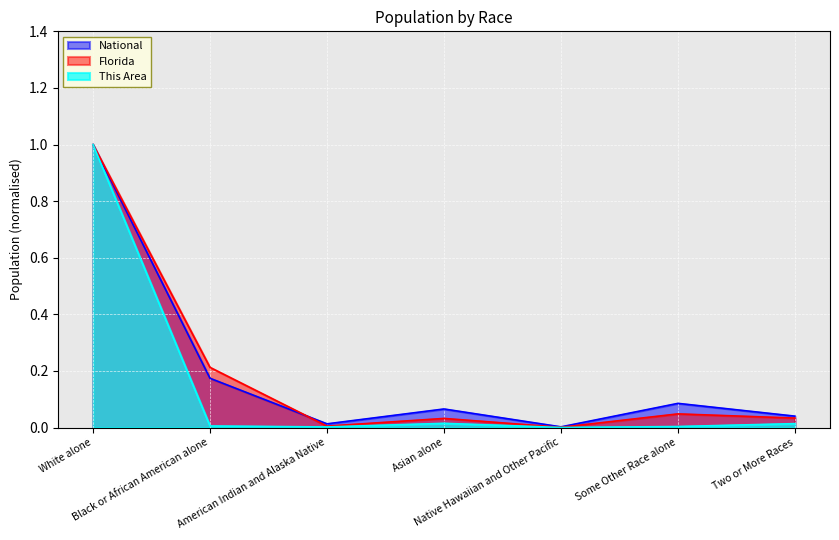

True or false: This Area and Florida cross at least once.

False